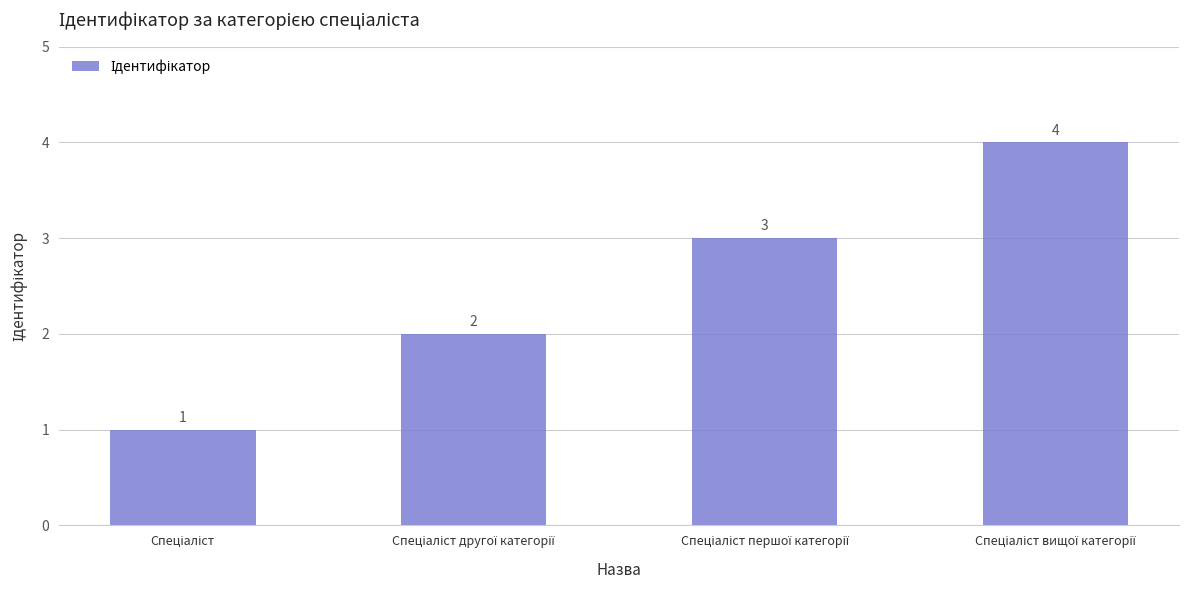

How many values are between 2 and 4?

3